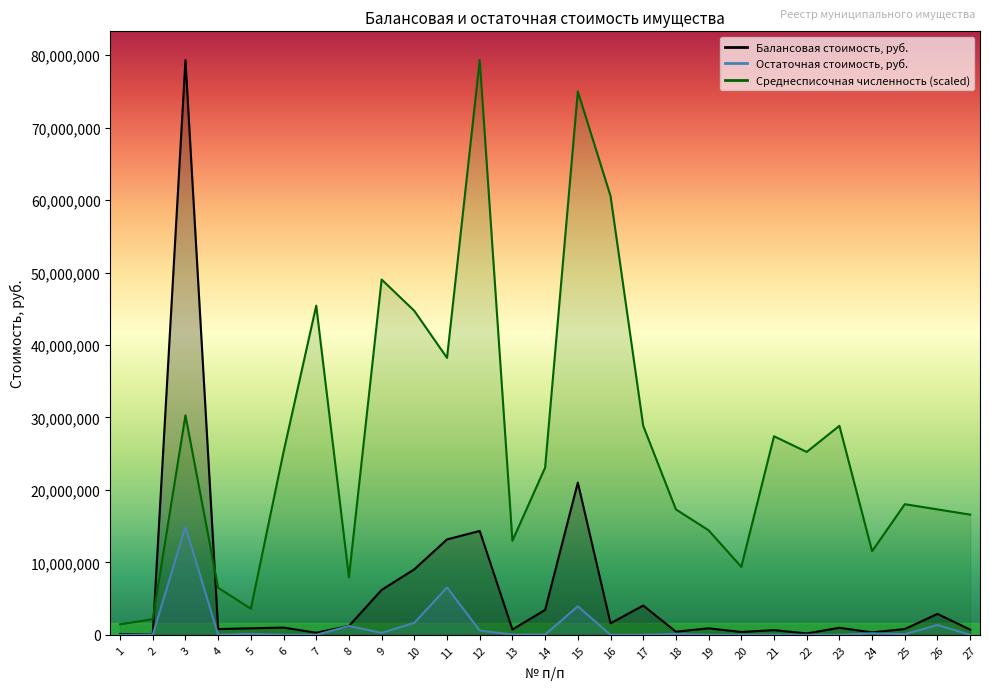

What is the difference between the second highest and minimum values in the Среднесписочная численность series?

73566281.2